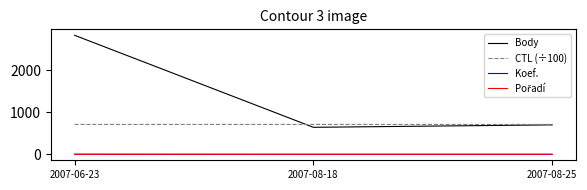

How many series are shown in this chart?

4